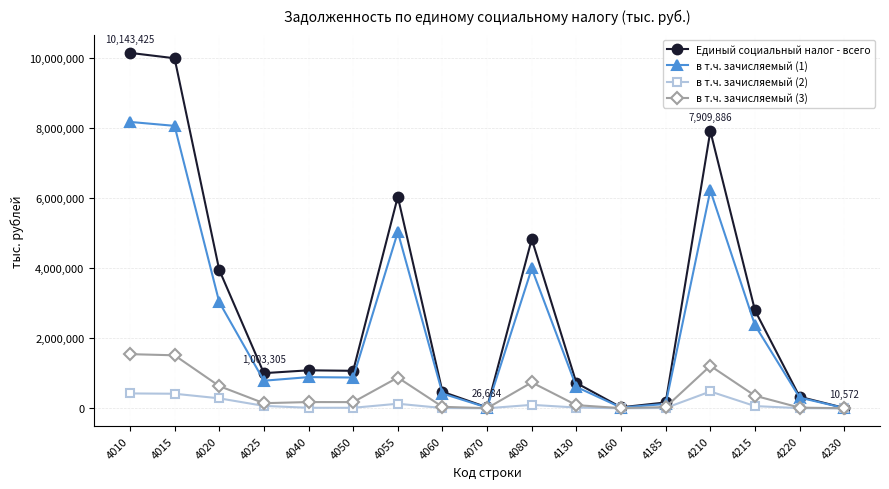

The в т.ч. зачисляемый (3) series shows 634956 at 4020. True or false?

True